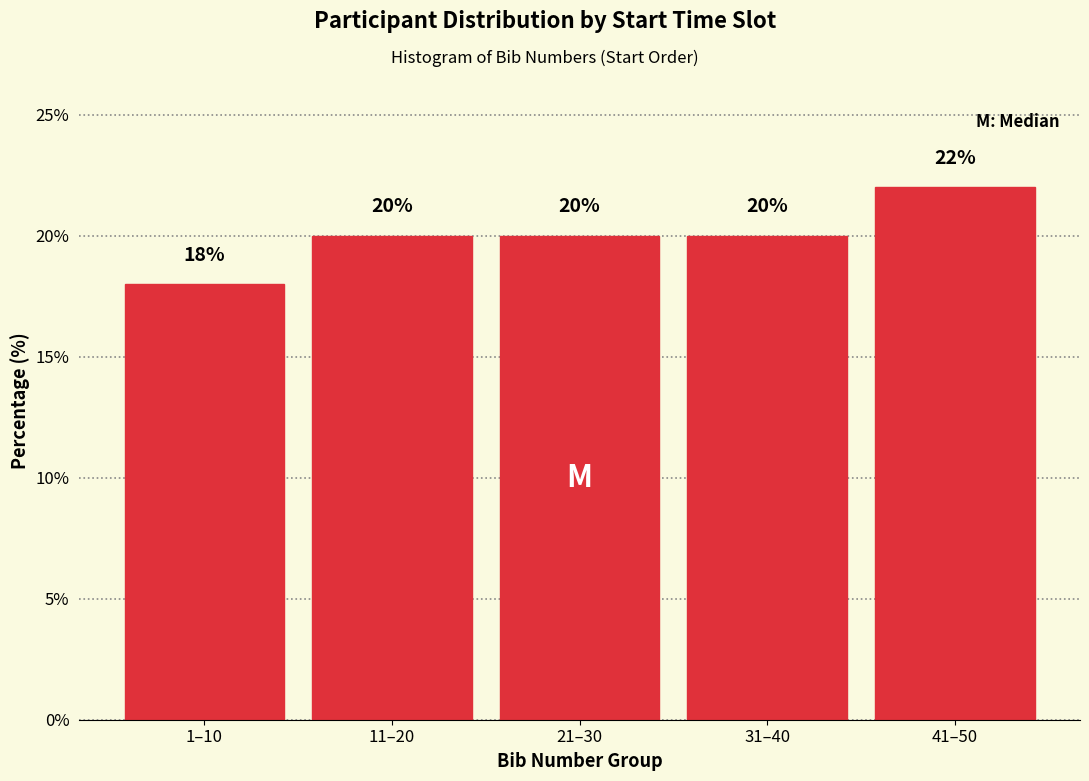

Reading left to right, list all the values displayed in this chart.

18	20	20	20	22